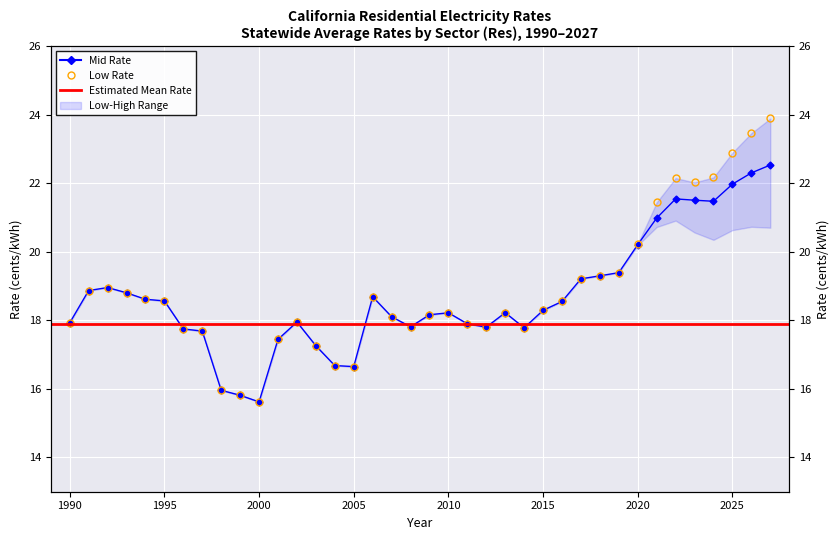

What is the total value across all series at 1990?

35.9